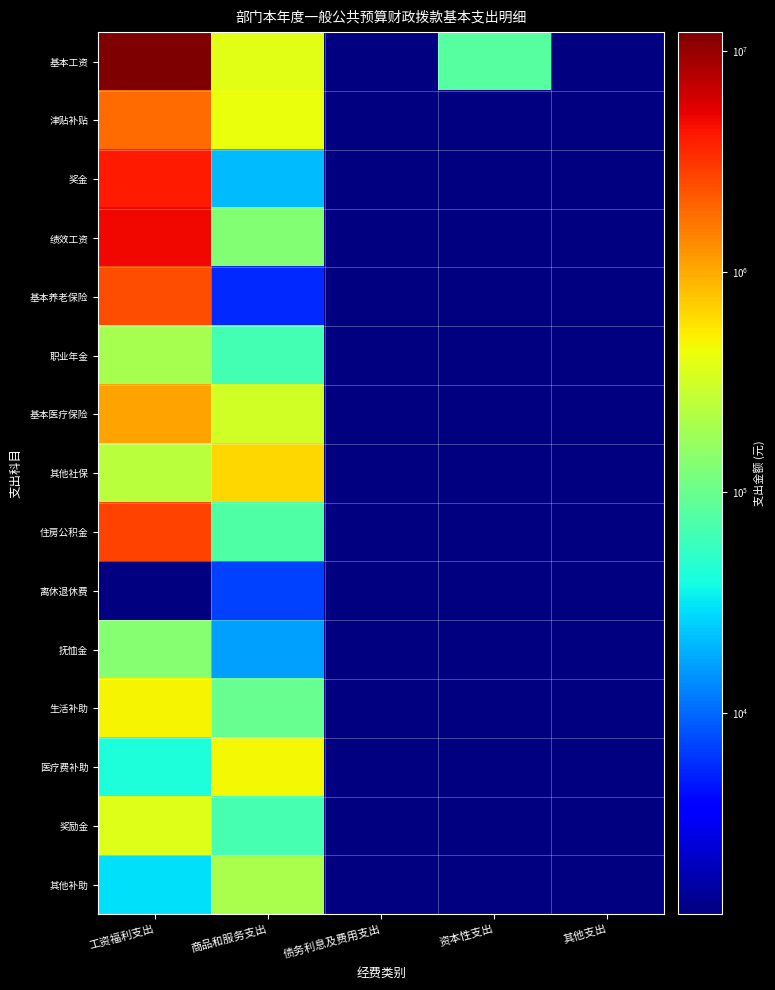

Reading left to right, extract all data points from this chart.

基本工资: 工资福利支出=12232686.0	商品和服务支出=378999.9	债务利息及费用支出=0.0	资本性支出=79707.0	其他支出=0.0
津贴补贴: 工资福利支出=1860851.1	商品和服务支出=429762.5	债务利息及费用支出=0.0	资本性支出=0.0	其他支出=0.0
奖金: 工资福利支出=4101596.0	商品和服务支出=21000.0	债务利息及费用支出=0.0	资本性支出=0.0	其他支出=0.0
绩效工资: 工资福利支出=4956499.5	商品和服务支出=135916.9	债务利息及费用支出=0.0	资本性支出=0.0	其他支出=0.0
基本养老保险: 工资福利支出=2479477.0	商品和服务支出=5726.0	债务利息及费用支出=0.0	资本性支出=0.0	其他支出=0.0
职业年金: 工资福利支出=201778.0	商品和服务支出=66160.0	债务利息及费用支出=0.0	资本性支出=0.0	其他支出=0.0
基本医疗保险: 工资福利支出=1065774.2	商品和服务支出=312733.3	债务利息及费用支出=0.0	资本性支出=0.0	其他支出=0.0
其他社保: 工资福利支出=248875.6	商品和服务支出=652403.0	债务利息及费用支出=0.0	资本性支出=0.0	其他支出=0.0
住房公积金: 工资福利支出=2736111.5	商品和服务支出=75646.0	债务利息及费用支出=0.0	资本性支出=0.0	其他支出=0.0
离休退休费: 工资福利支出=0.0	商品和服务支出=7053.0	债务利息及费用支出=0.0	资本性支出=0.0	其他支出=0.0
抚恤金: 工资福利支出=136578.0	商品和服务支出=16863.0	债务利息及费用支出=0.0	资本性支出=0.0	其他支出=0.0
生活补助: 工资福利支出=489968.0	商品和服务支出=96055.0	债务利息及费用支出=0.0	资本性支出=0.0	其他支出=0.0
医疗费补助: 工资福利支出=42796.0	商品和服务支出=471916.2	债务利息及费用支出=0.0	资本性支出=0.0	其他支出=0.0
奖励金: 工资福利支出=368570.0	商品和服务支出=68733.0	债务利息及费用支出=0.0	资本性支出=0.0	其他支出=0.0
其他补助: 工资福利支出=30000.0	商品和服务支出=202867.9	债务利息及费用支出=0.0	资本性支出=0.0	其他支出=0.0